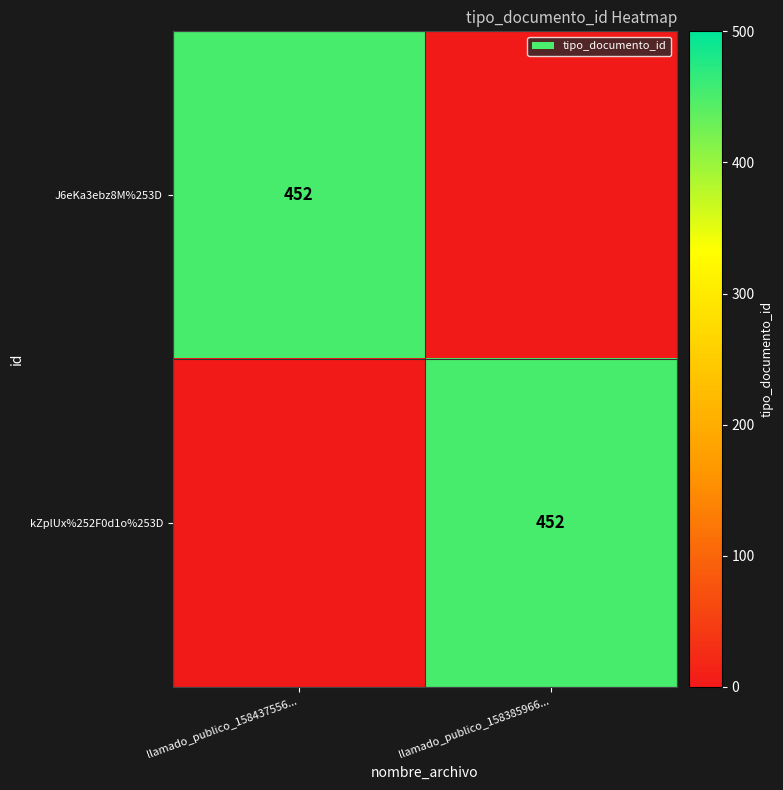

Is it true that J6eKa3ebz8M%253D equals 452 at llamado_publico_158437556...?

True